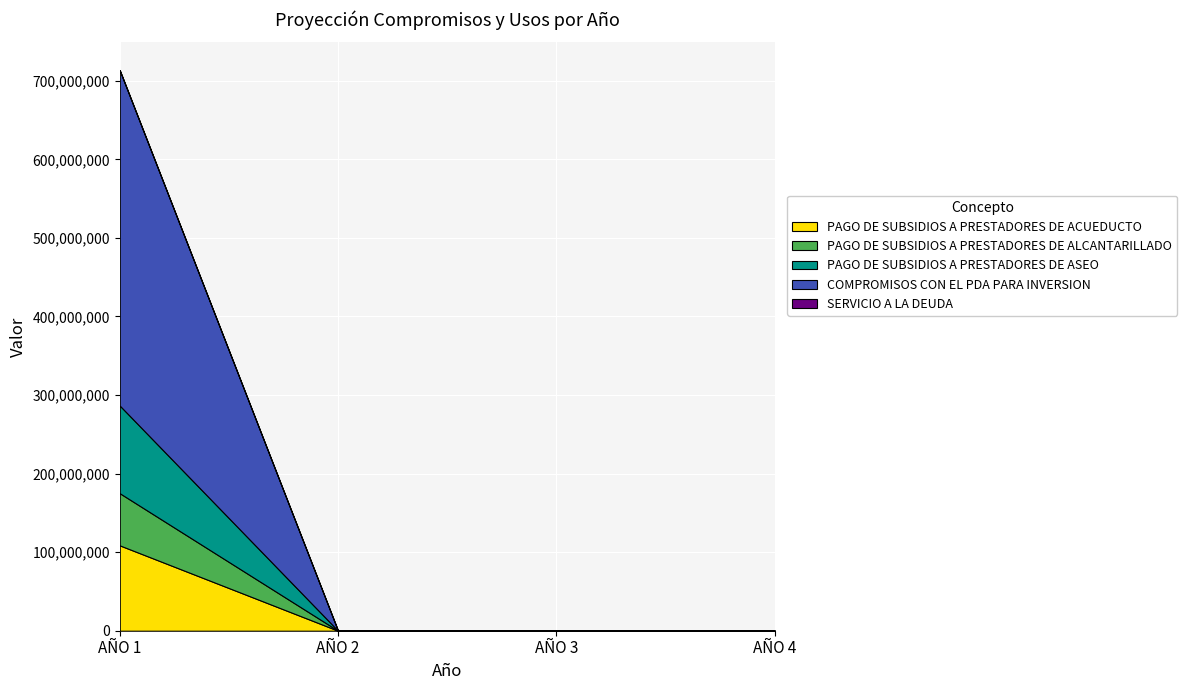

Reading right to left, extract all data points from this chart.

PAGO DE SUBSIDIOS A PRESTADORES DE ACUEDUCTO: 0	0	0	108629067
PAGO DE SUBSIDIOS A PRESTADORES DE ALCANTARILLADO: 0	0	0	66390072
PAGO DE SUBSIDIOS A PRESTADORES DE ASEO: 0	0	0	111546429
COMPROMISOS CON EL PDA PARA INVERSION: 0	0	0	426773184
SERVICIO A LA DEUDA: 0	0	0	0